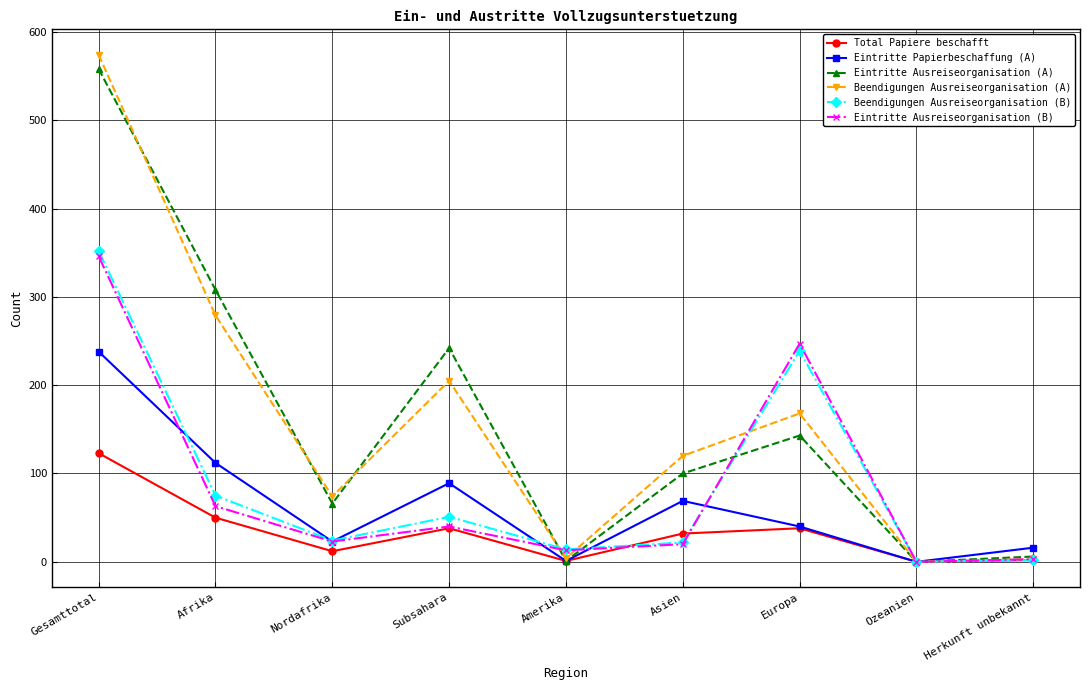

What is the difference between the second highest and minimum values in the Beendigungen Ausreiseorganisation (A) series?

279